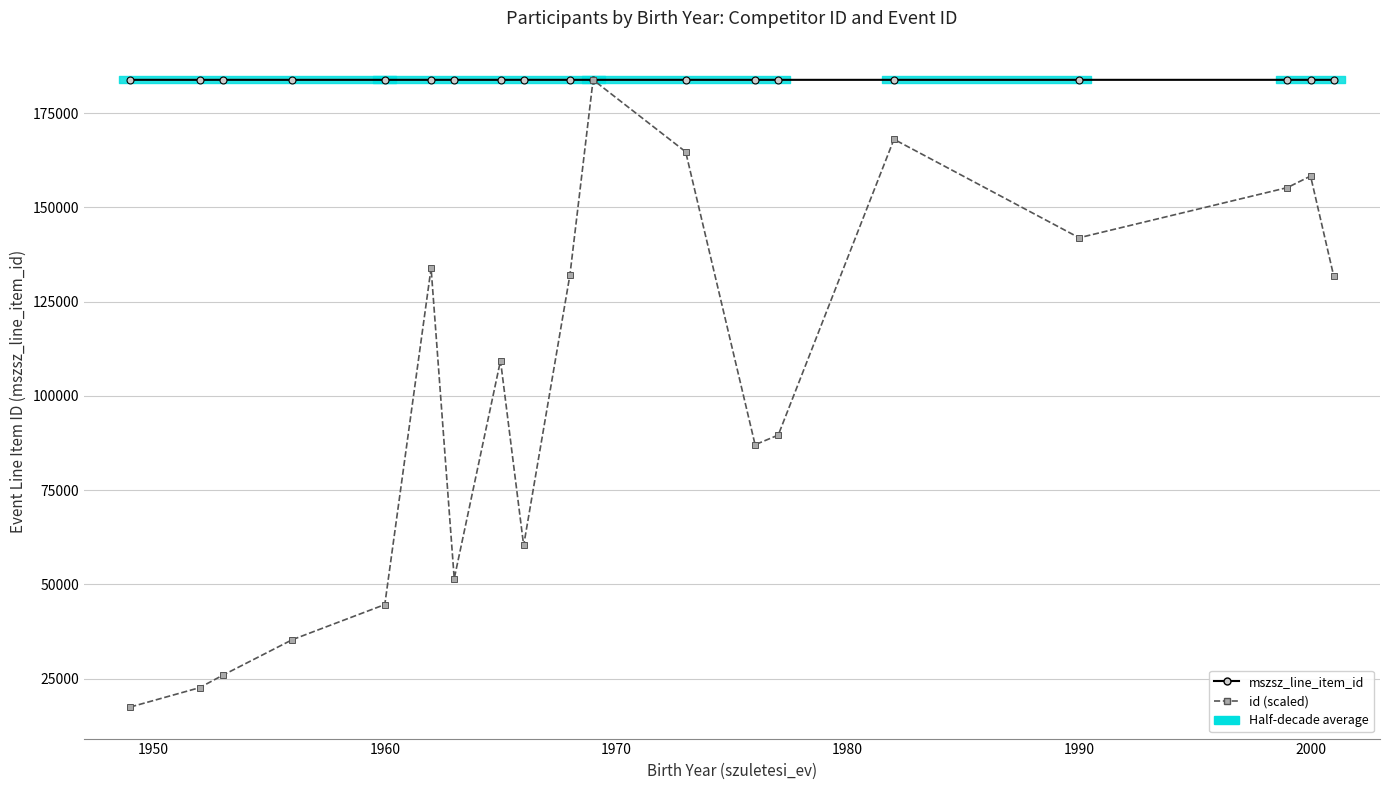

Does the chart display data point markers on the line(s)?

Yes